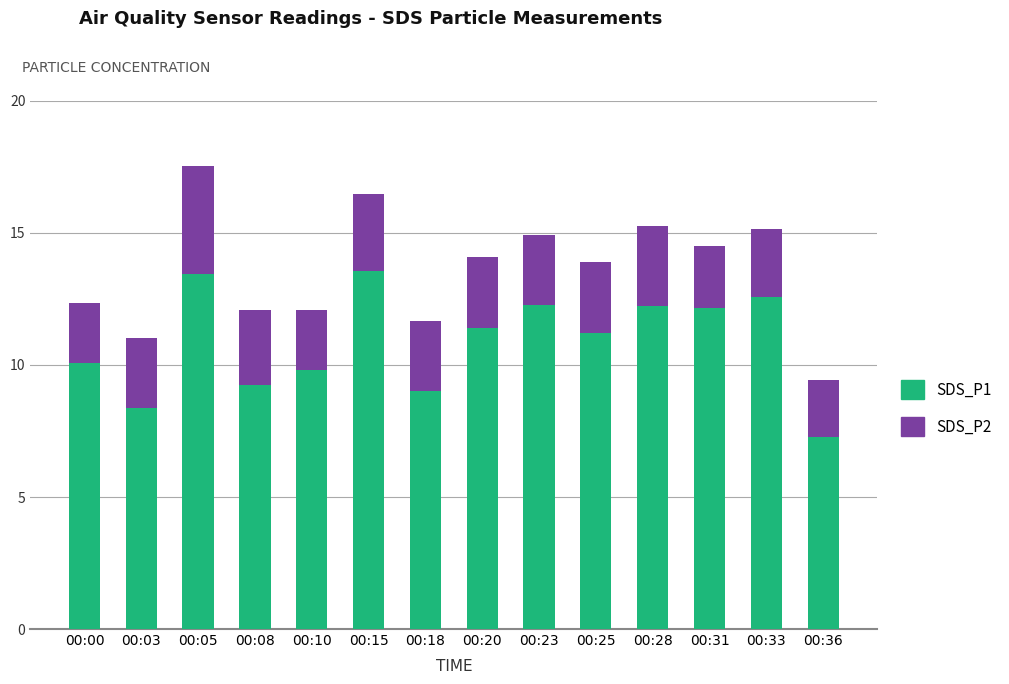

What is the sum of the SDS_P1 values at 00:00 and 00:31?

22.2